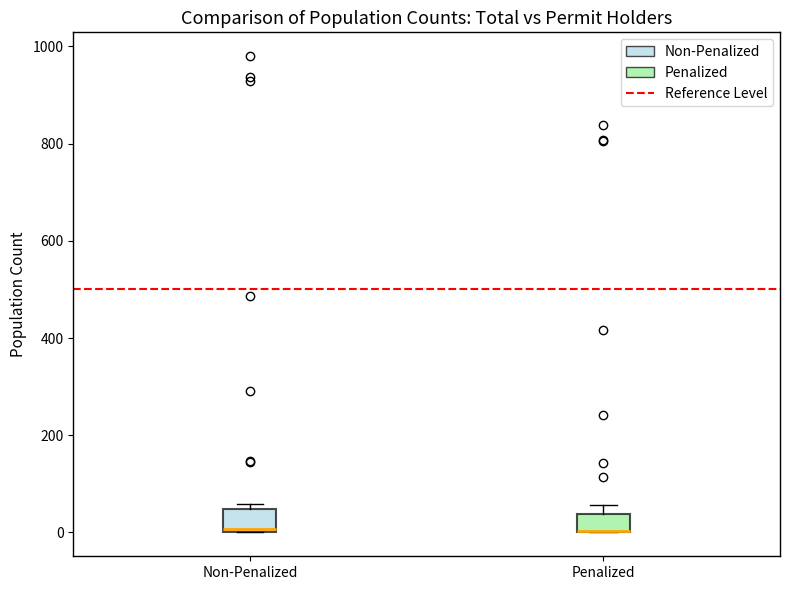

Reading left to right, read every box against the y-axis: the position of its median line, the range the box covers, and the ends of its whiskers. The values are not printed on the chart, so give them approximately, as read against the axis.

Non-Penalized: median 0, box 0 to 40, whiskers 0 to 60
Penalized: median 0 (drawn on the box's lower edge), box 0 to 40, whiskers 0 to 60